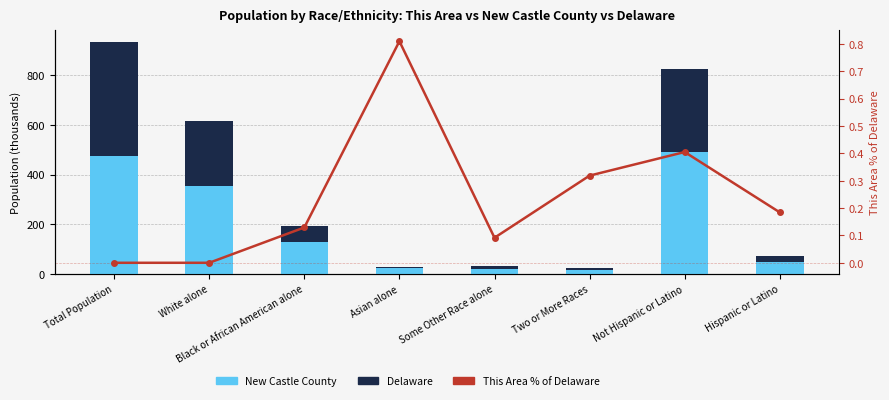

Reading right to left, extract all data points from this chart.

New Castle County: 46.9	491.6	13.6	19.1	23.3	127.8	355.6	473.5
Delaware: 26.3	333.2	10.3	11.4	5.2	64.0	261.6	460.8
This Area % of Delaware: 0.2	0.4	0.3	0.1	0.8	0.1	0.0	0.0